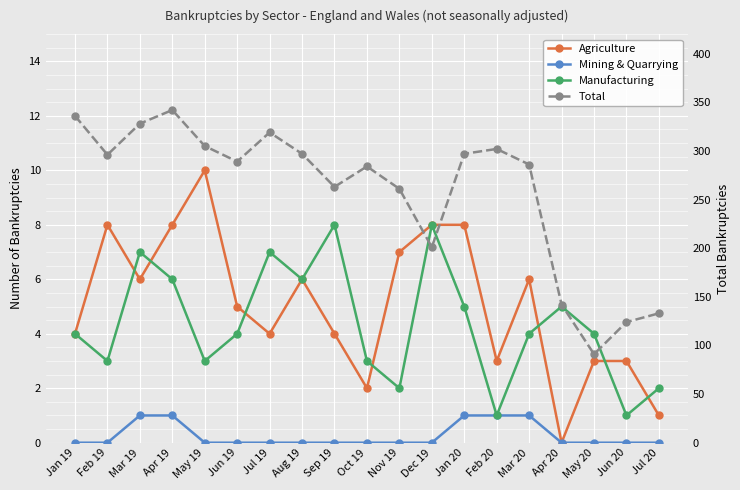

What is the difference between the maximum and minimum values in the Agriculture series?

10